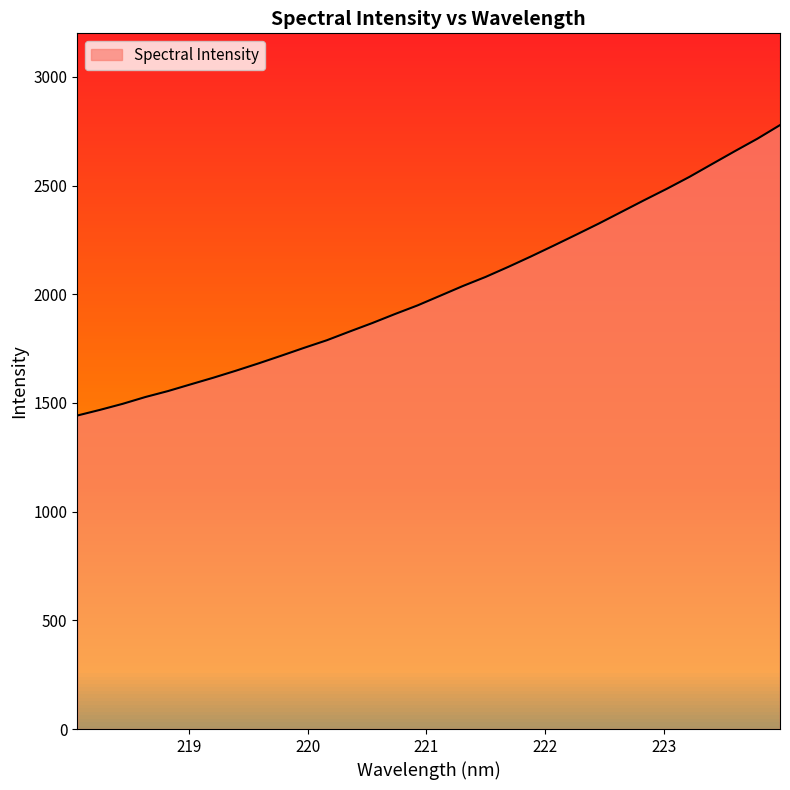

What is the smallest value displayed?

1442.0